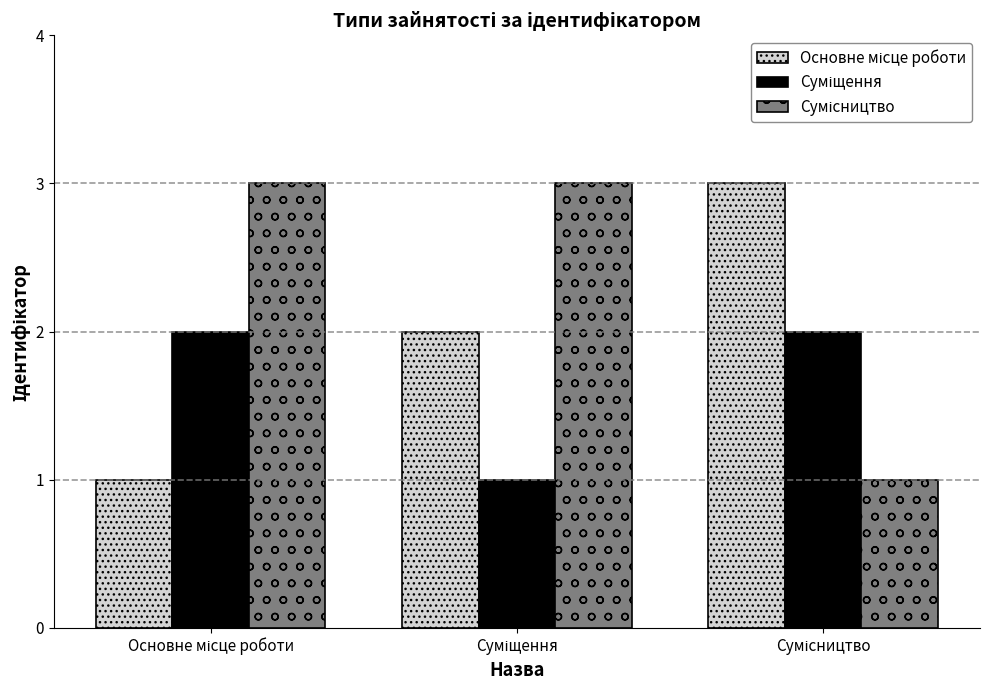

What is the greatest value displayed?

3